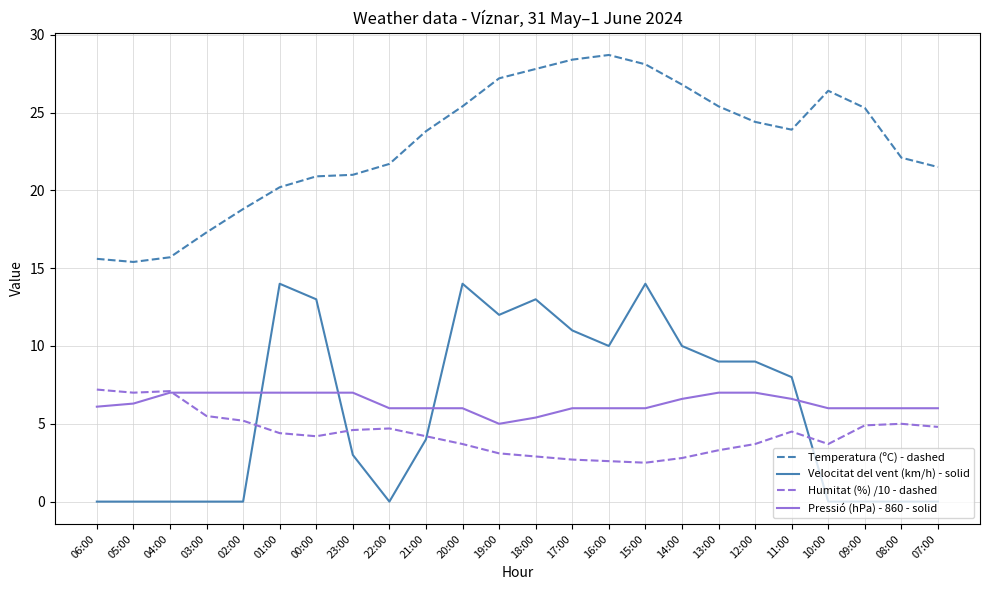

At which category does the chart reach its peak across all series?

16:00